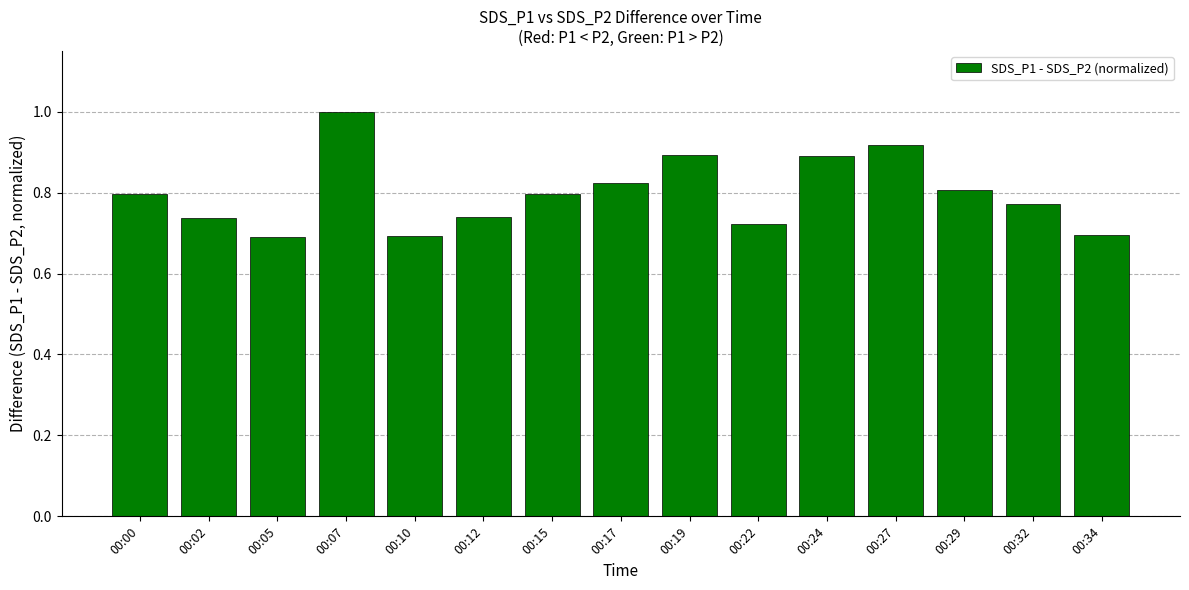

What is the difference between the maximum and minimum values?

0.3